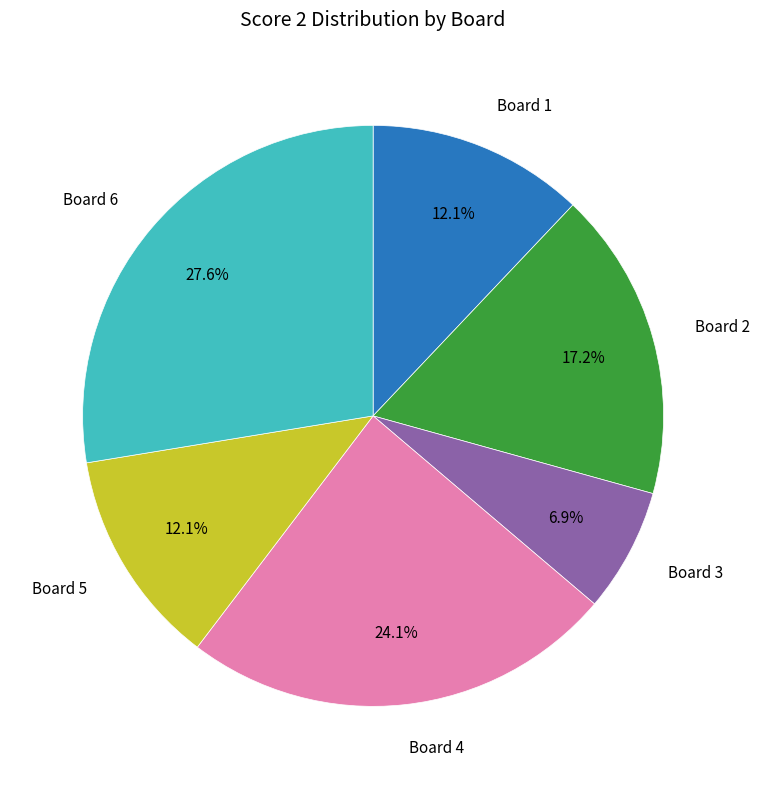

Does any single category account for the majority?

No